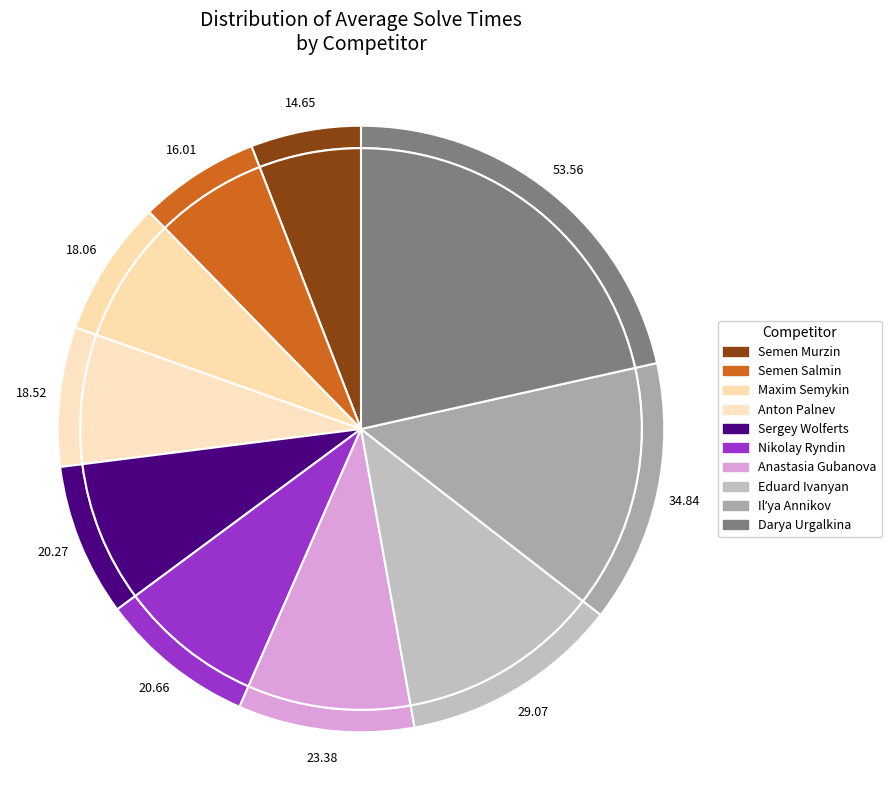

To the nearest percent, what percentage of the pie is Semen Murzin?

6%